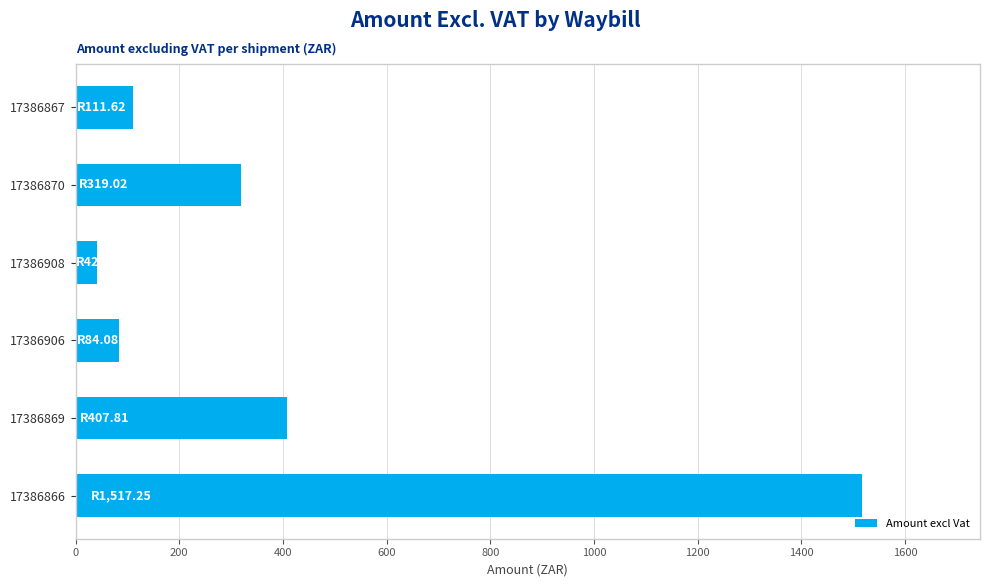

How many values are below 319?

3